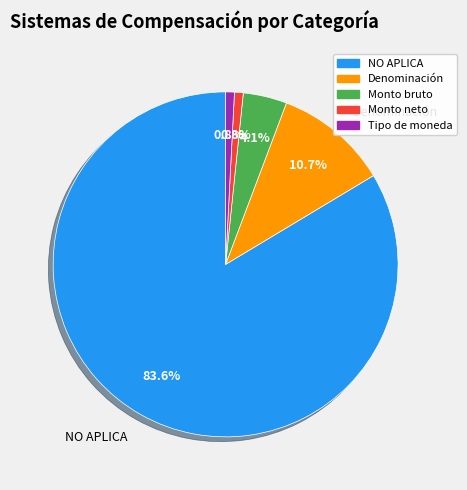

Does any single category account for the majority?

Yes